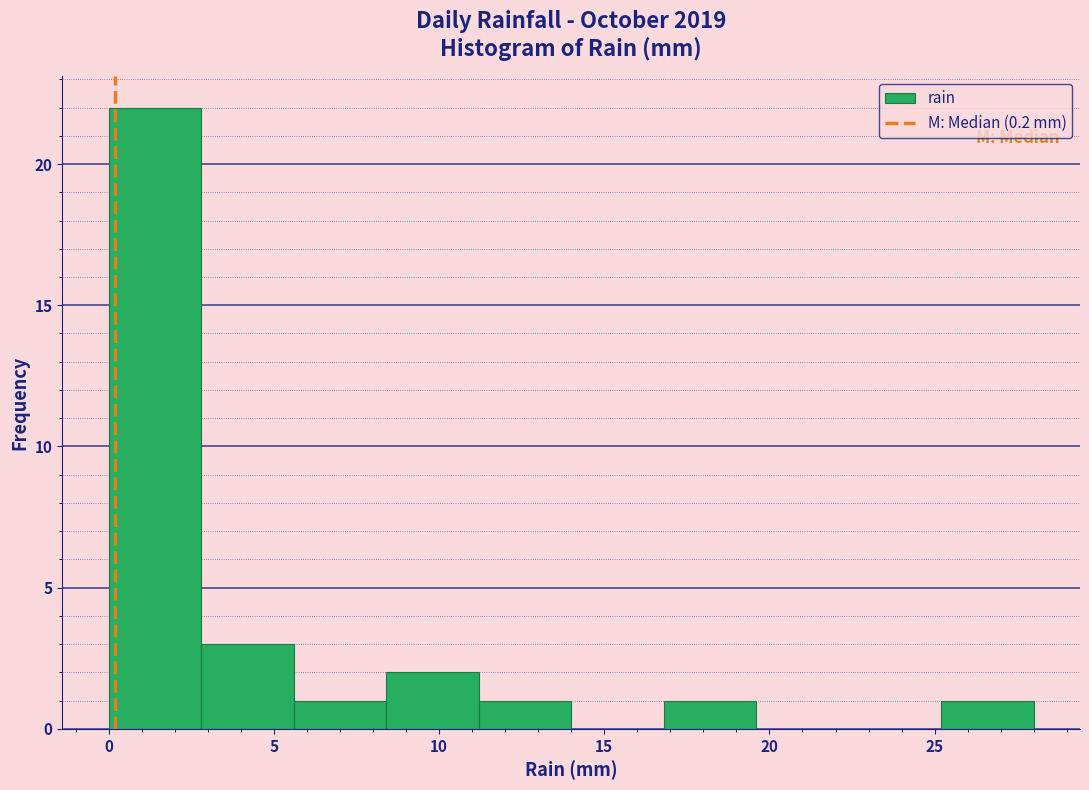

Reading left to right, transcribe this chart: for each bar, give the range it covers on the x-axis and its height. Neither the bar edges nor the heights are printed on the chart, so give them approximately, as read against the axes.

0.0 to 2.8: 22
2.8 to 5.6: 3
5.6 to 8.4: 1
8.4 to 11.2: 2
11.2 to 14.0: 1
14.0 to 16.8: 0
16.8 to 19.6: 1
19.6 to 22.4: 0
22.4 to 25.2: 0
25.2 to 28.0: 1